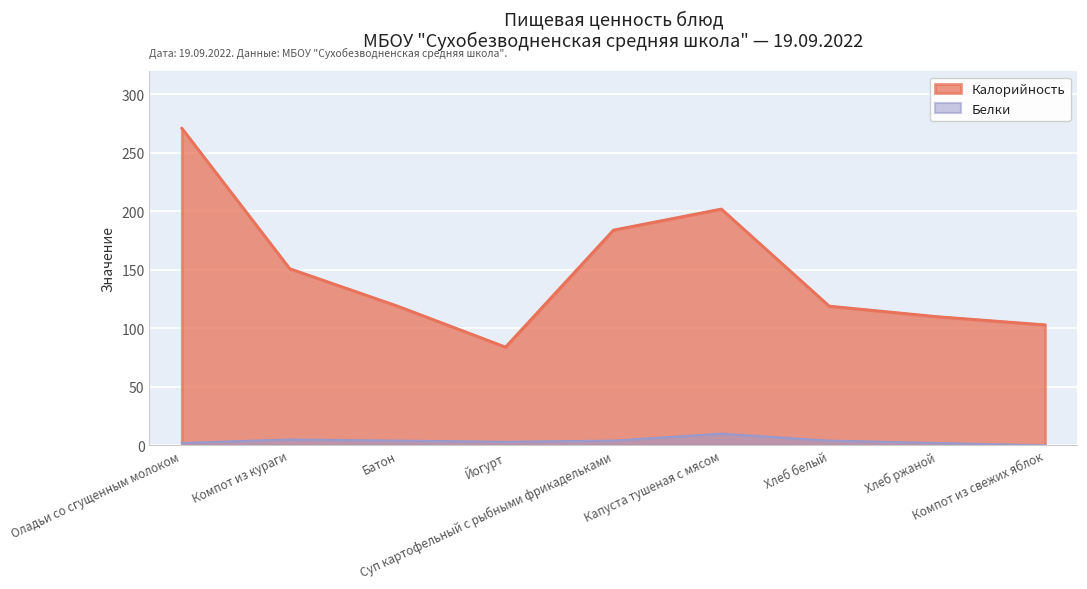

What is the greatest value displayed?

271